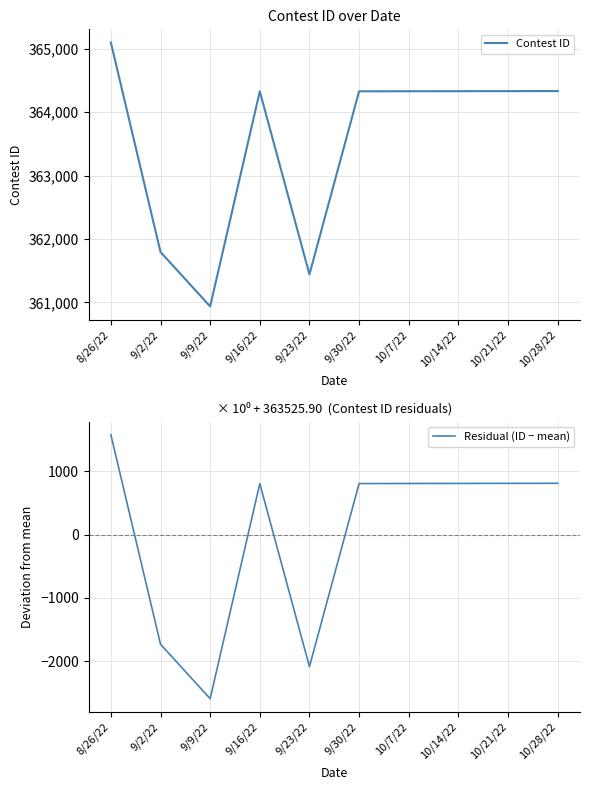

Where is the first local maximum for Contest ID?

9/16/22